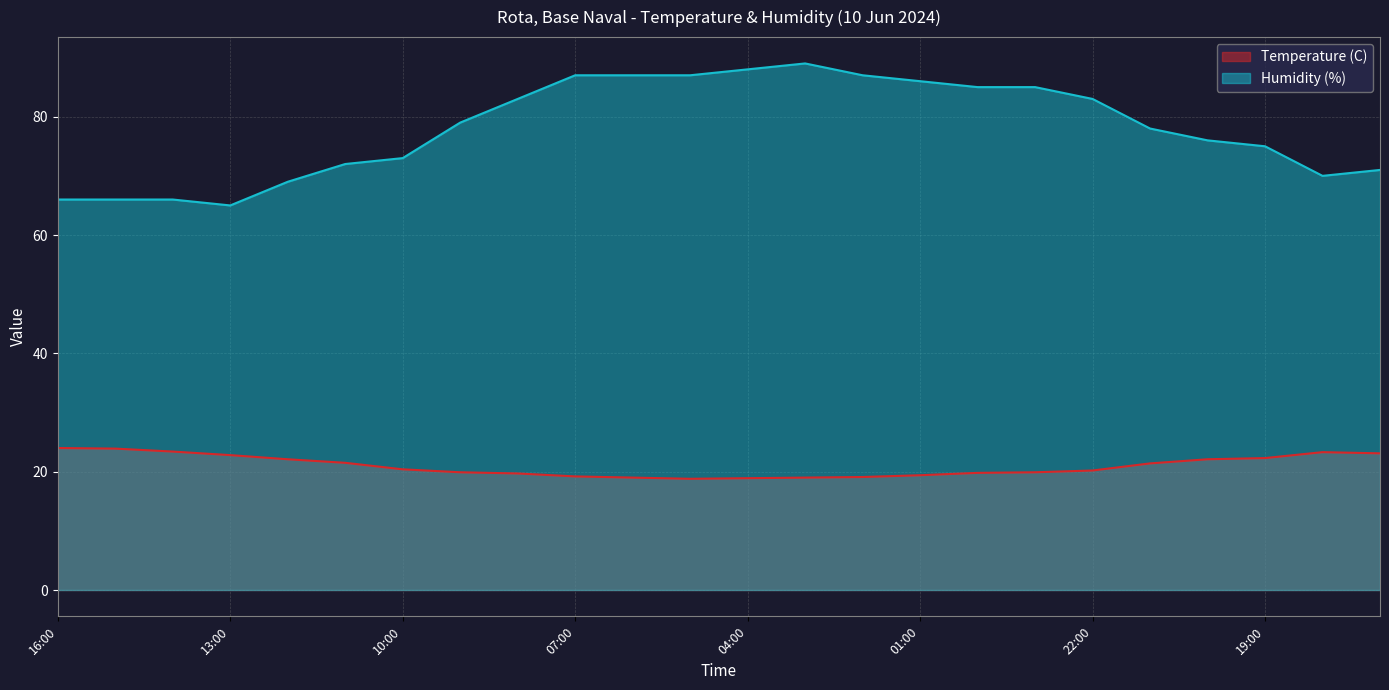

Which series has the largest range (max minus min)?

Humidity (%)